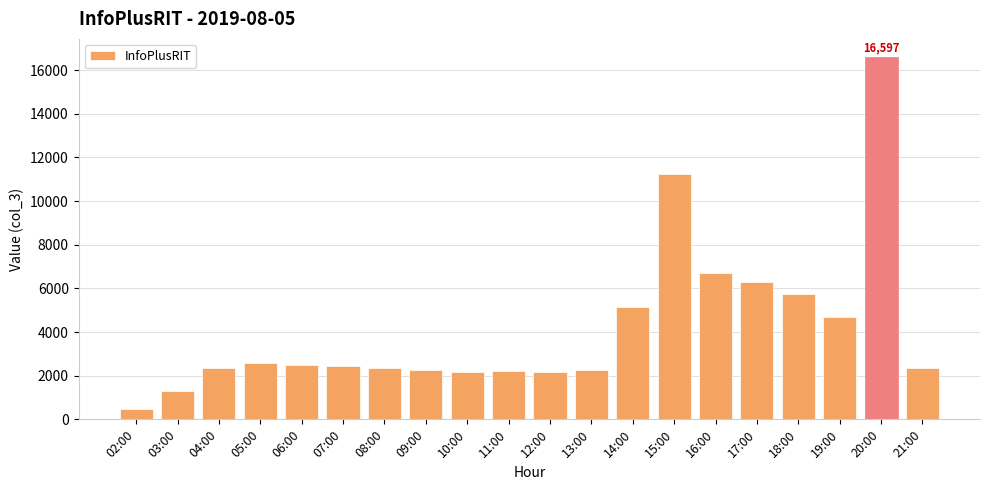

What is the difference between the second highest and second lowest values?

9944